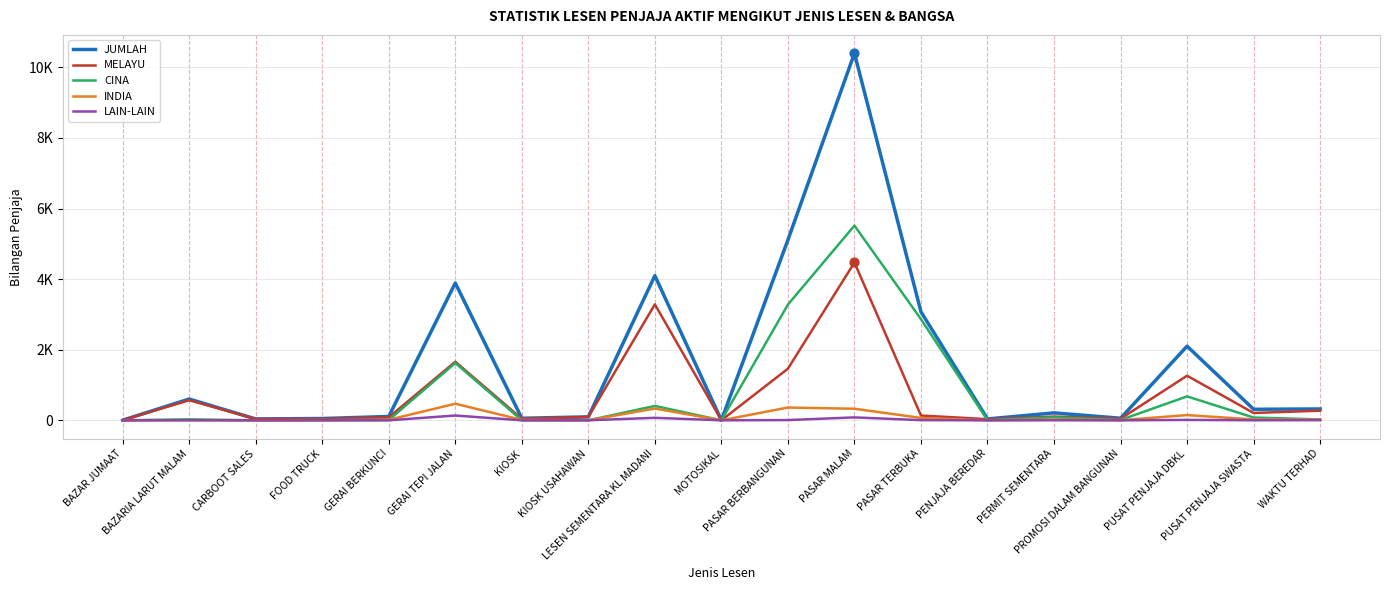

What are all the series names shown in the legend?

JUMLAH, MELAYU, CINA, INDIA, LAIN-LAIN